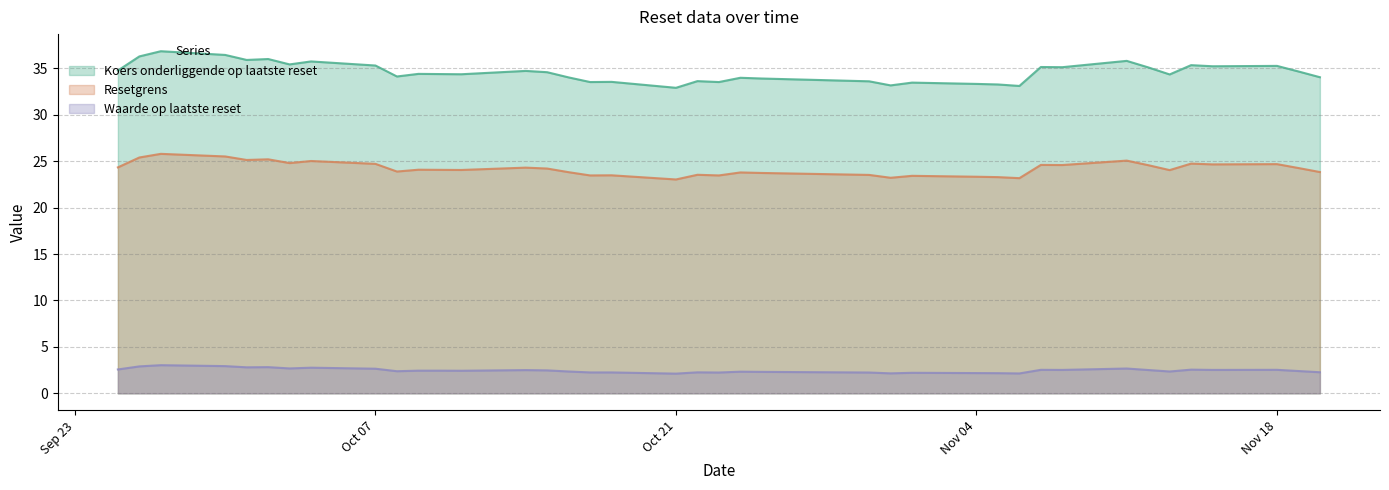

At which category is the sum across all series the highest?

2024-09-27